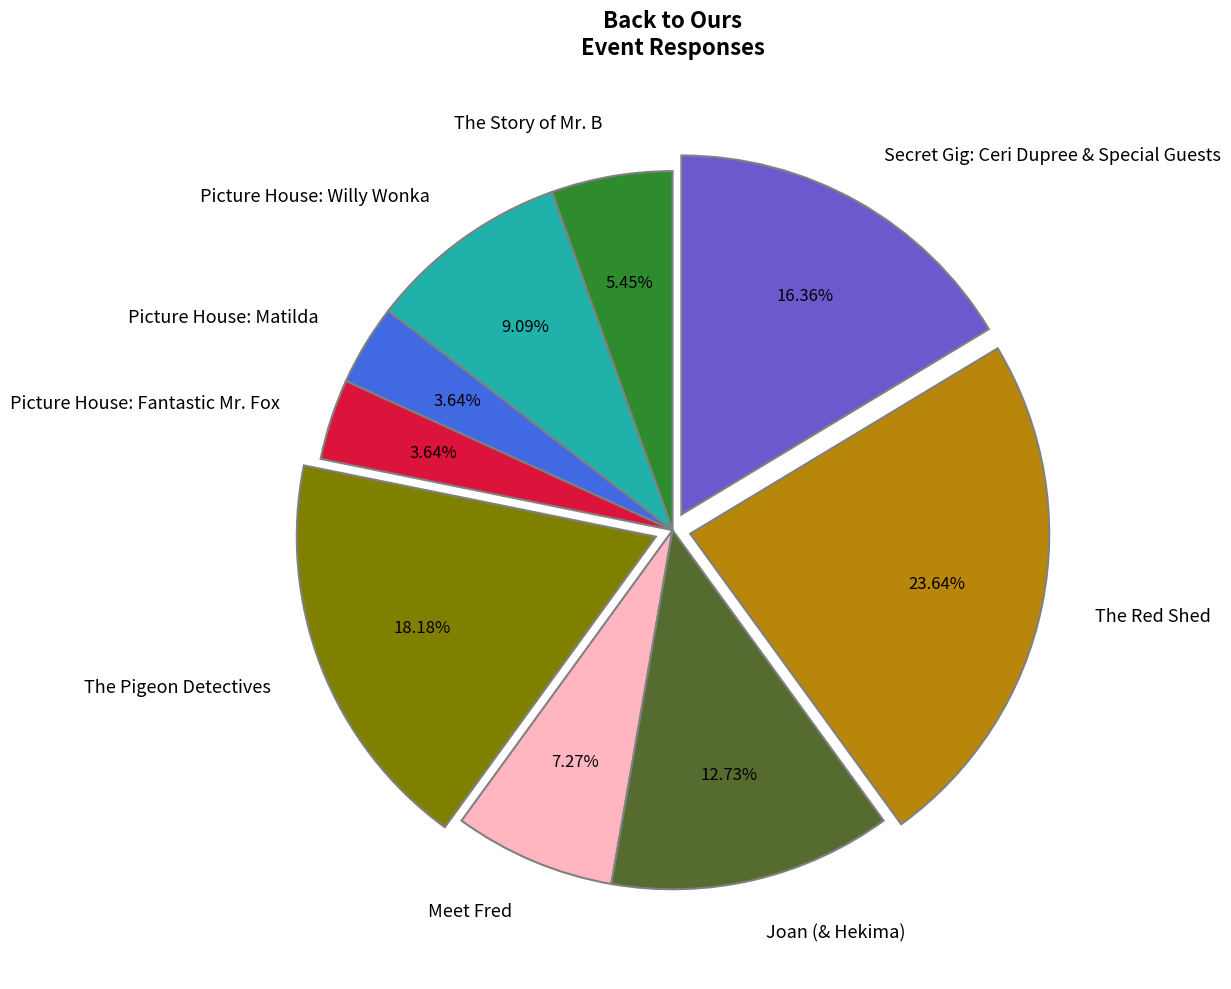

What percentage do The Red Shed and Meet Fred together represent?

30.9%